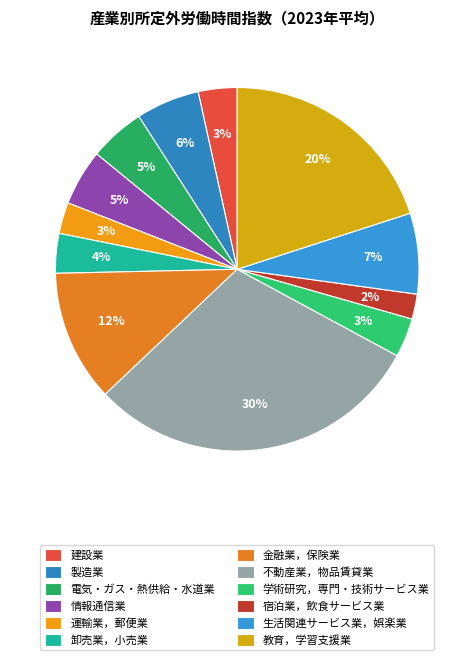

To the nearest percent, what is the average slice percentage?

8%